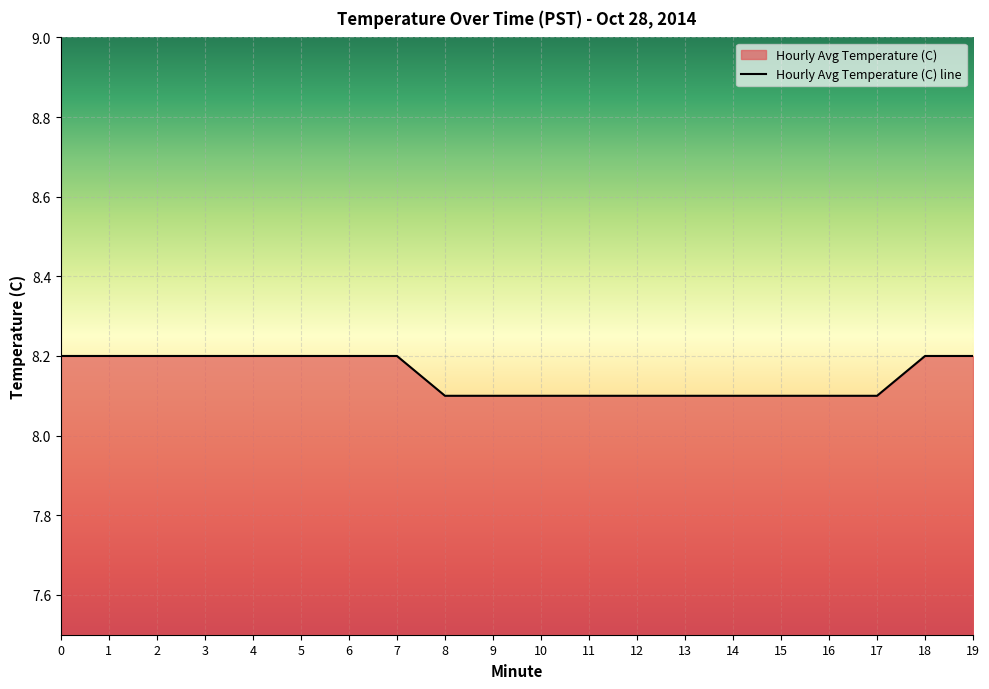

Where is the data nearest to the value 8?

8